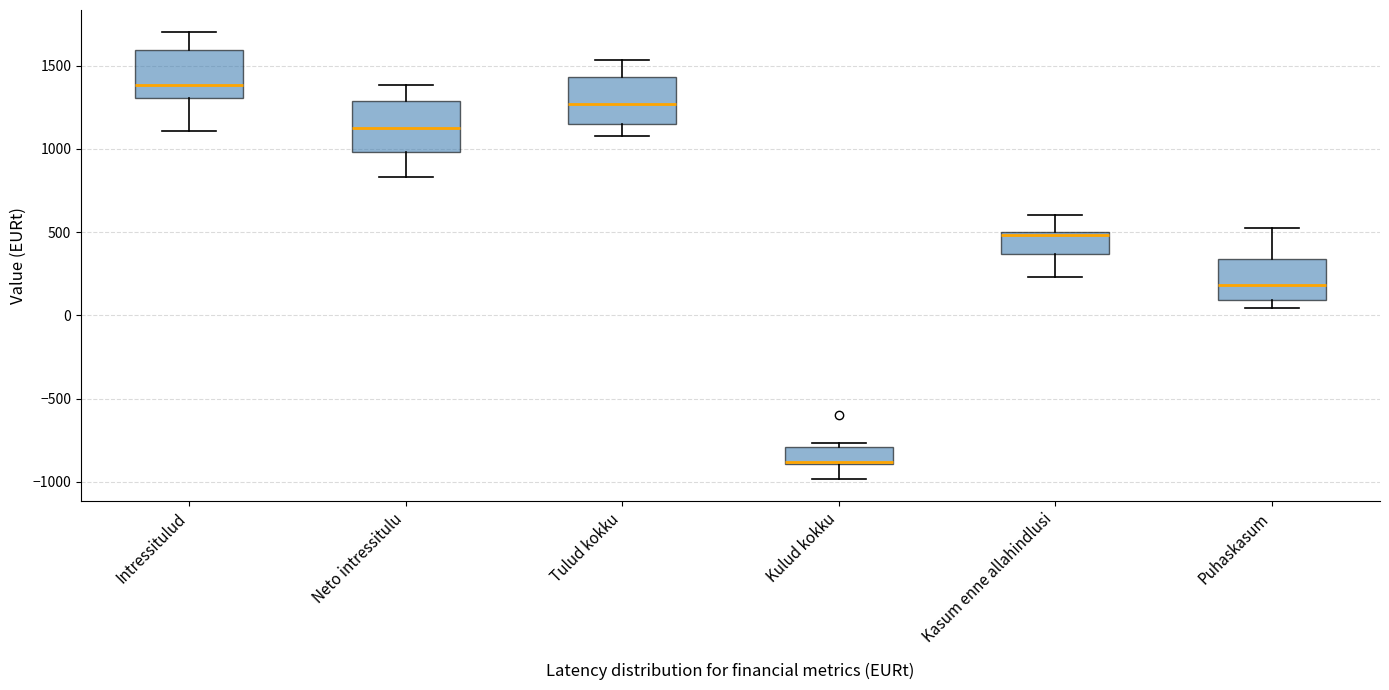

Where does the lower whisker of the box for Kulud kokku end on the y-axis? The values are not printed on the chart, so give them approximately, as read against the axis.

-1000